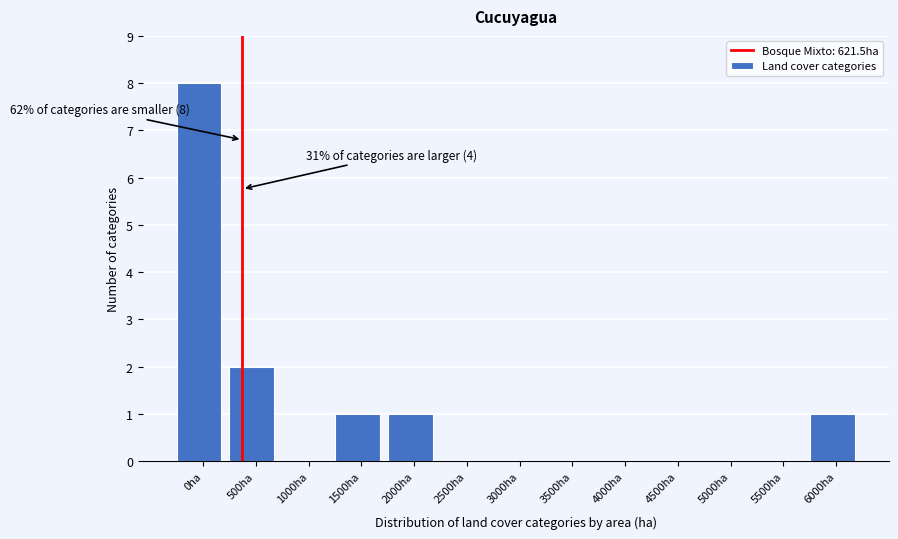

Reading left to right, transcribe all the data shown in this chart.

0ha=8	500ha=2	1000ha=0	1500ha=1	2000ha=1	2500ha=0	3000ha=0	3500ha=0	4000ha=0	4500ha=0	5000ha=0	5500ha=0	6000ha=1